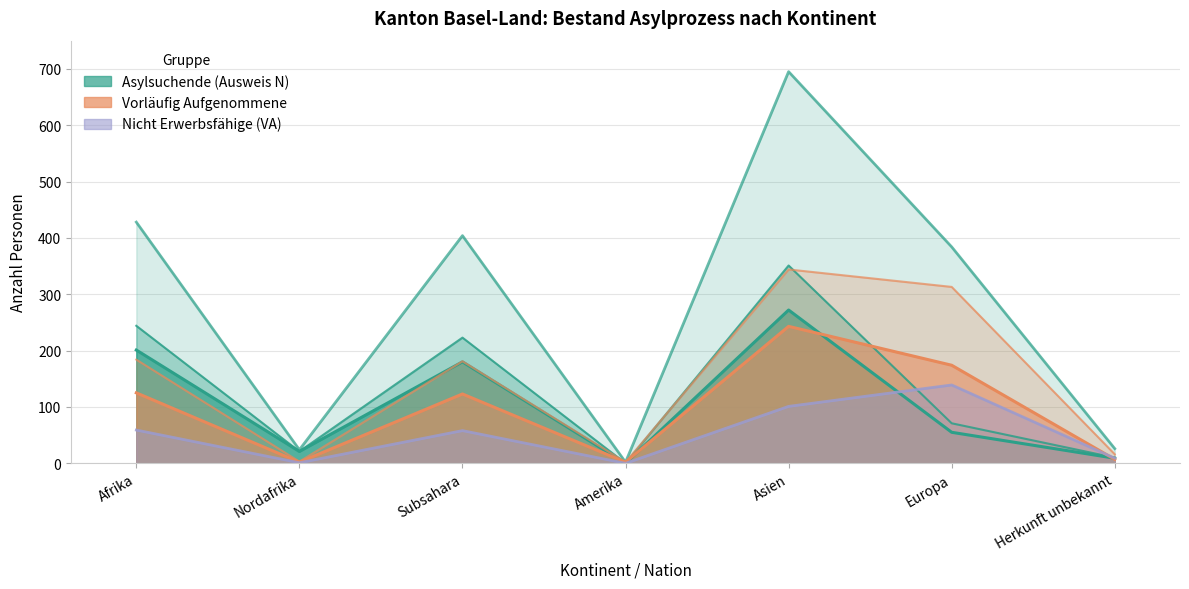

At which category does Asylsuchende Erwerbsfähige reach its first local peak?

Subsahara